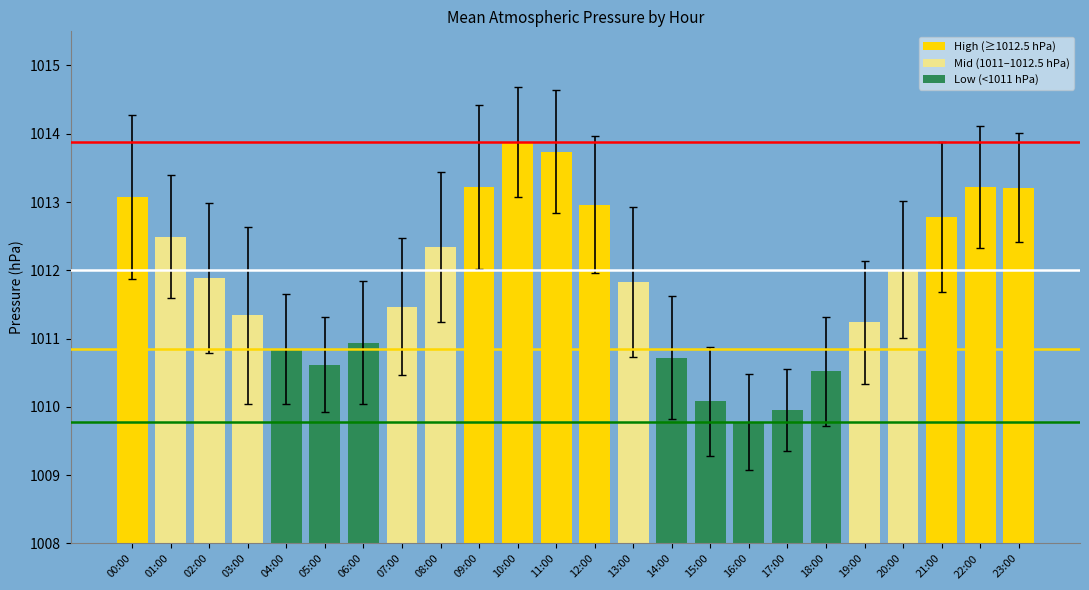

What is the average value?

1011.8